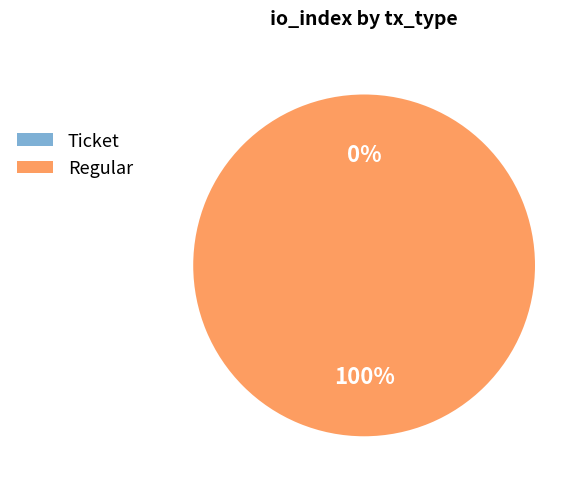

True or false: Ticket accounts for 1% of the total.

False